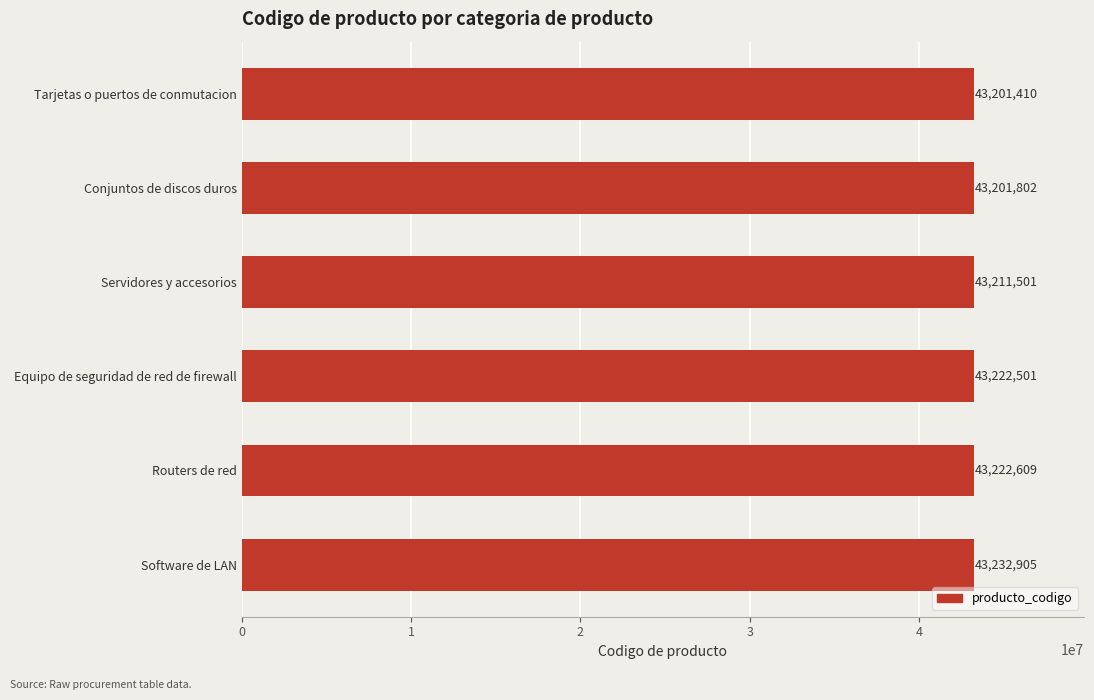

True or false: the data shows 43201802 at Conjuntos de discos duros.

True